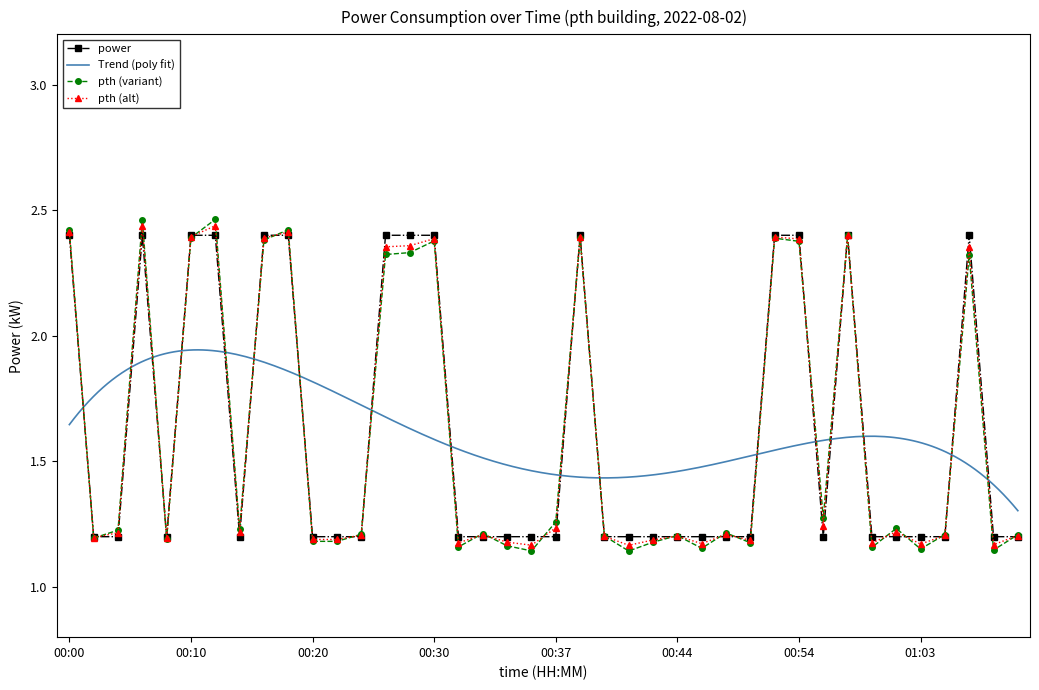

Rank the categories by value from highest to lowest.

00:00, 00:06, 00:10, 00:13, 00:16, 00:19, 00:25, 00:27, 00:30, 00:39, 00:51, 00:54, 00:58, 01:06, 00:02, 00:03, 00:07, 00:14, 00:20, 00:22, 00:23, 00:32, 00:33, 00:34, 00:35, 00:37, 00:40, 00:42, 00:43, 00:44, 00:46, 00:47, 00:49, 00:56, 01:00, 01:01, 01:03, 01:04, 01:08, 01:10